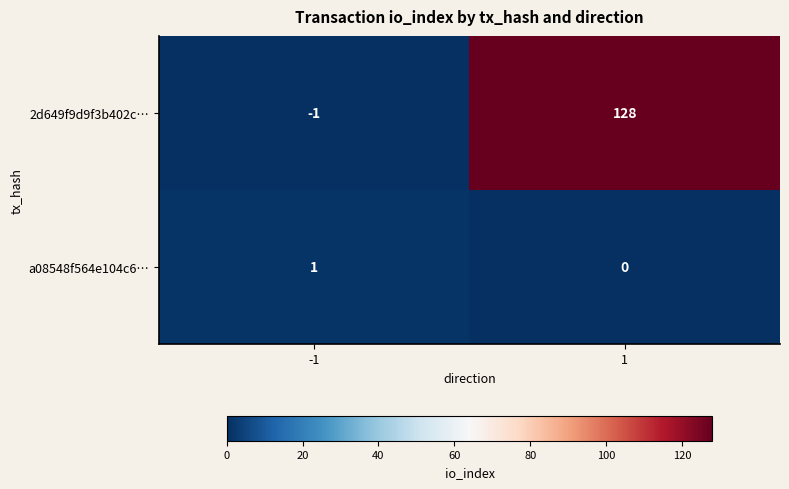

What is the minimum value shown in the chart?

-1